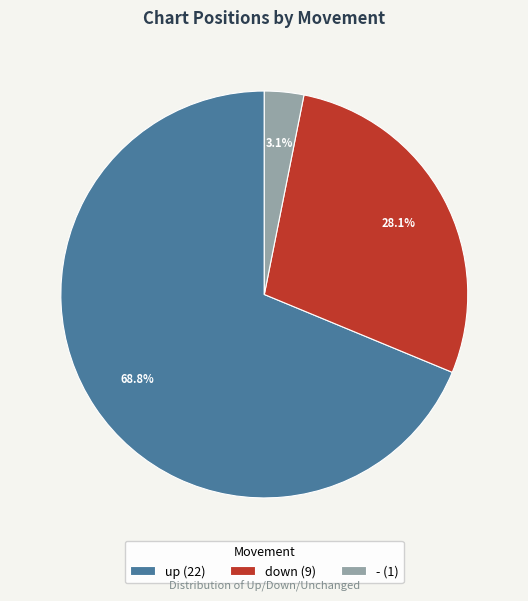

Which slice is the largest?

up